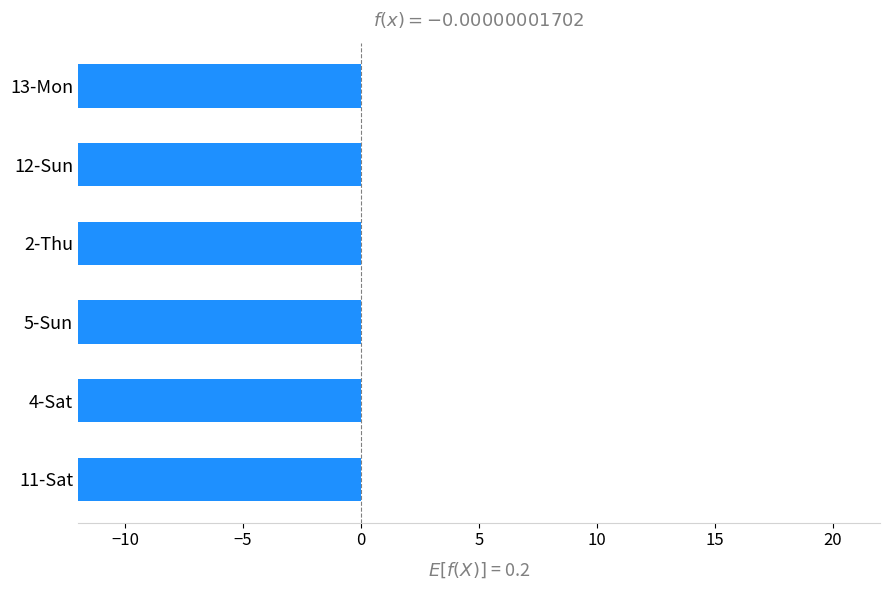

Reading left to right, transcribe all the data shown in this chart.

-14.5	-14.5	-14.6	-14.7	-14.7	-14.8